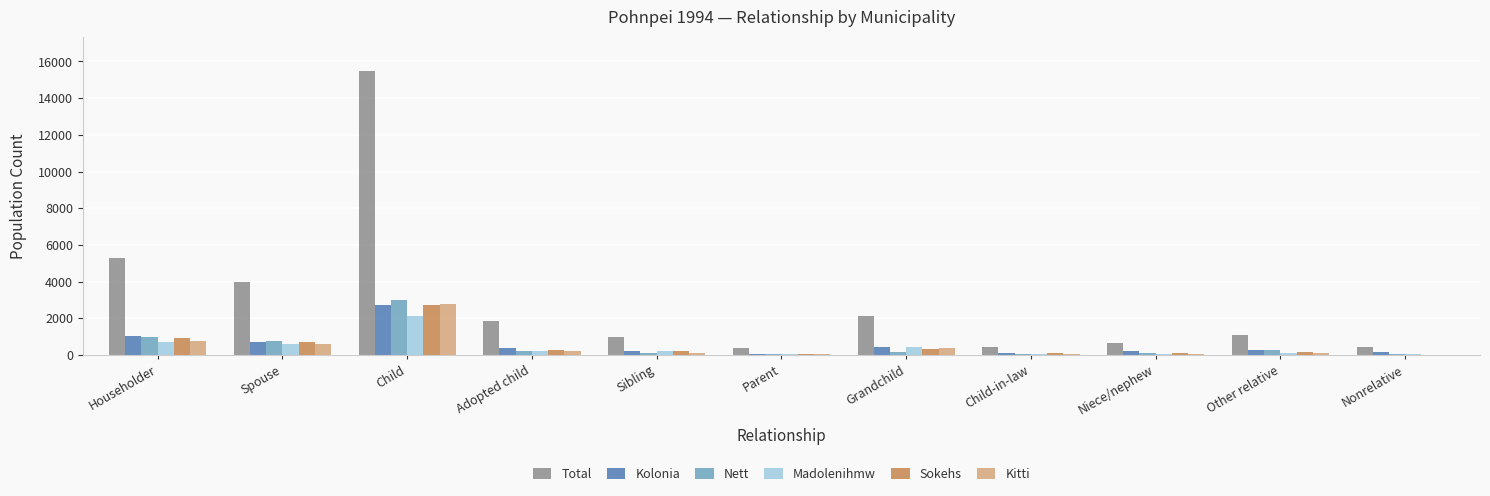

At which label is Kolonia closest to 1390?

Householder